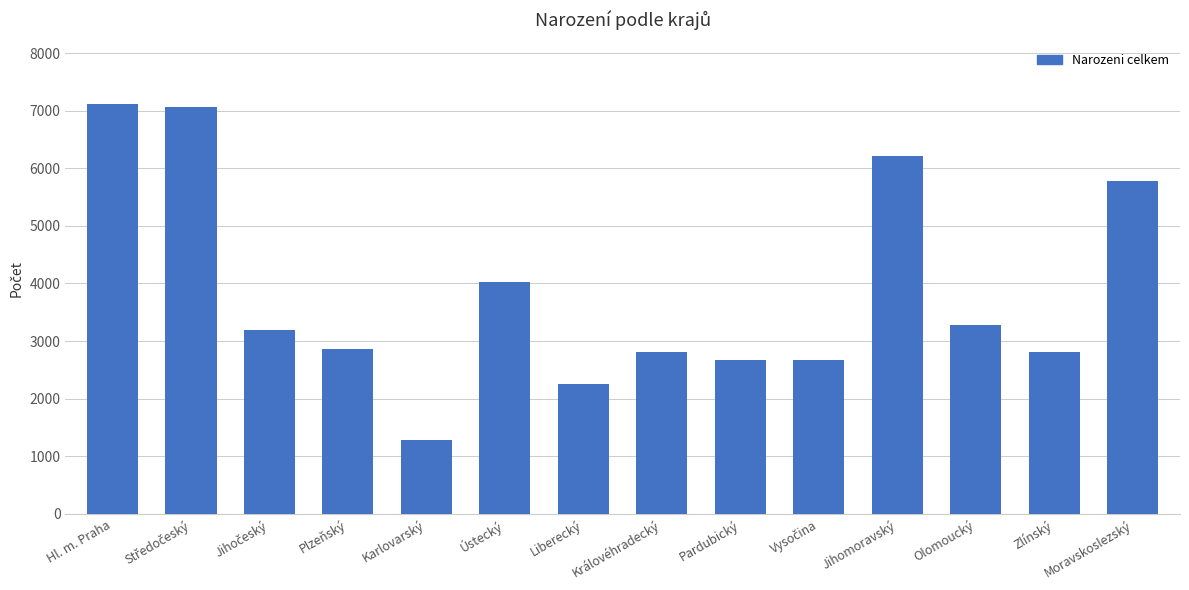

What is the sum of all values?

53989